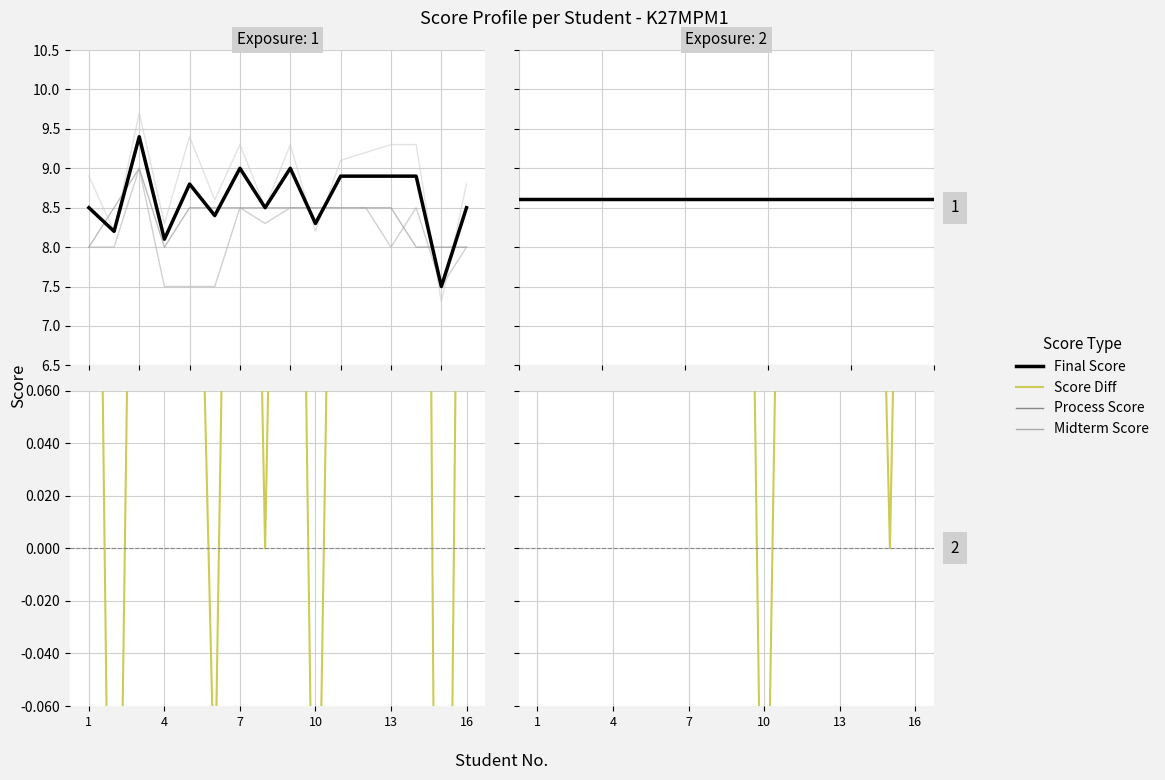

Rank the categories by DIEM_QTHT value from highest to lowest.

3, 2, 5, 6, 7, 8, 9, 10, 11, 12, 13, 1, 4, 14, 15, 16